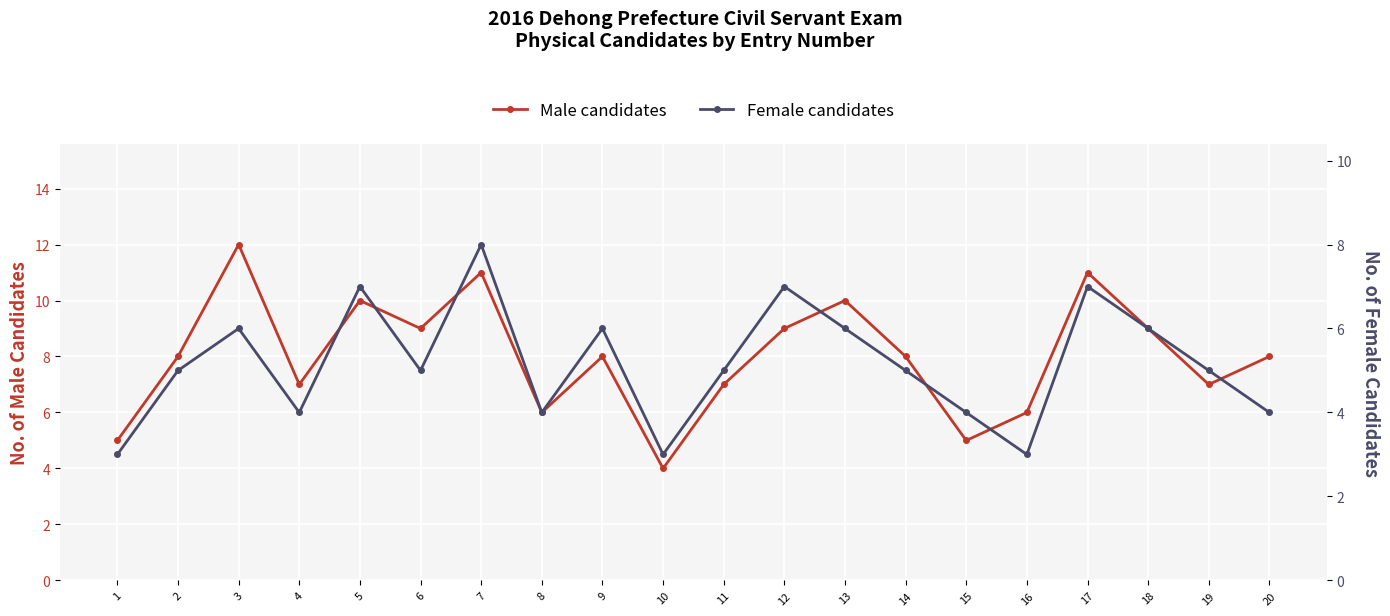

What is the total value across all series at 1?

8